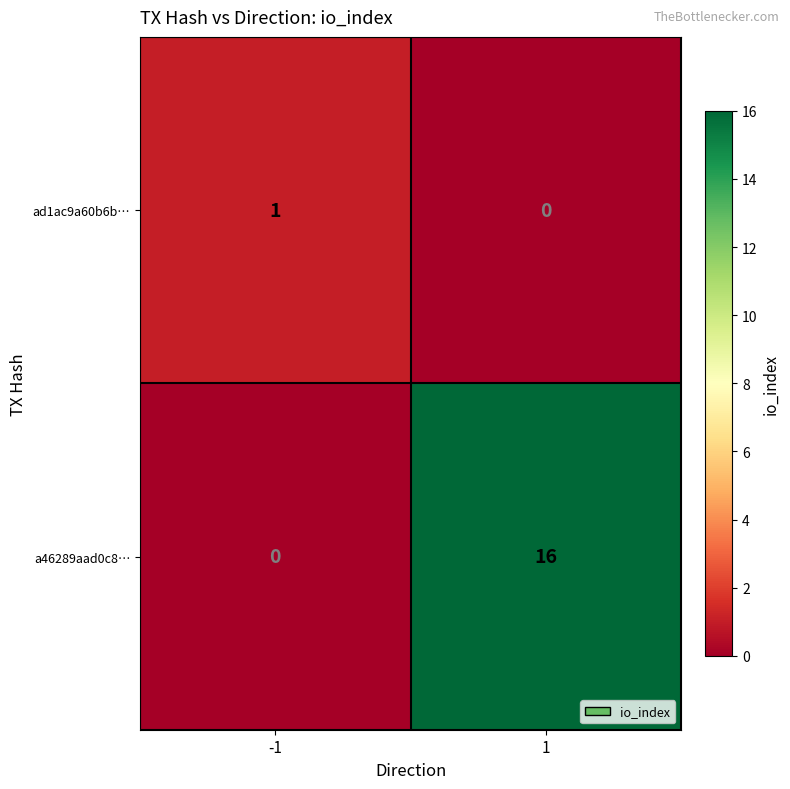

Rank the series at -1 from lowest to highest value.

a46289aad0c8…, ad1ac9a60b6b…